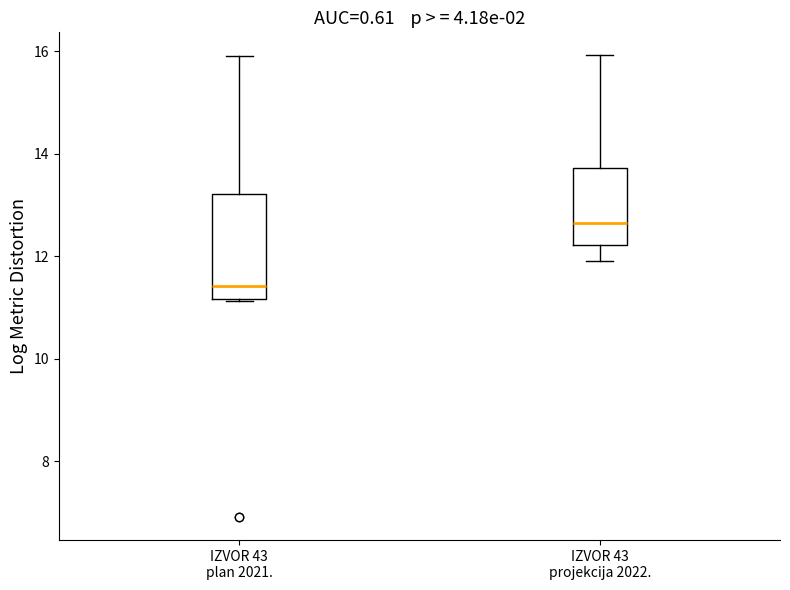

Where does the median line of the box for IZVOR 43 plan 2021. sit on the y-axis? The values are not printed on the chart, so give them approximately, as read against the axis.

11.4